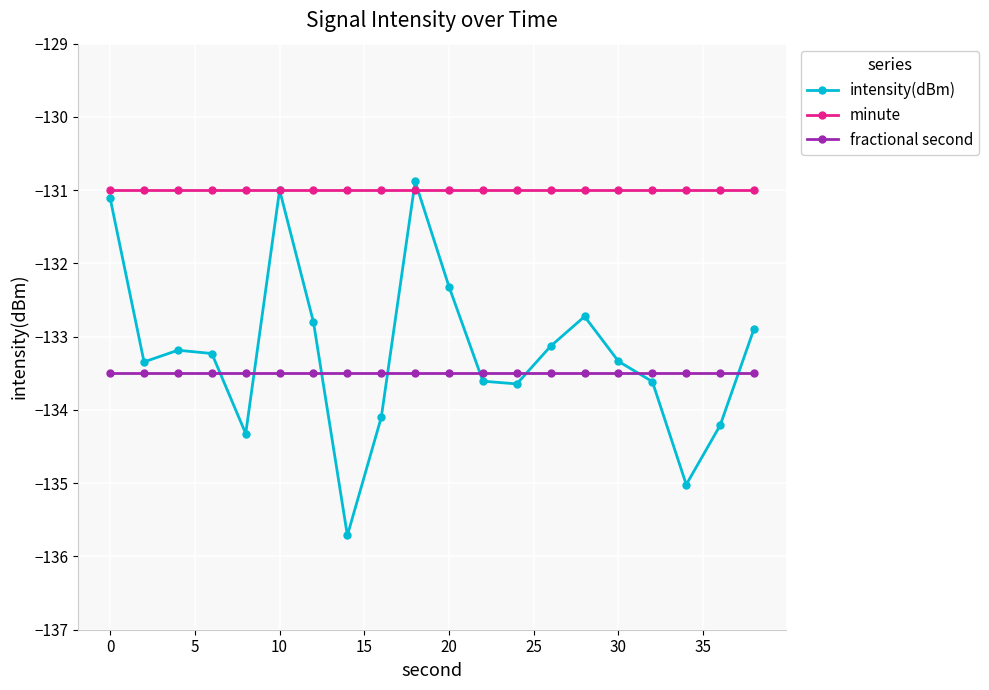

What is the maximum value shown in the chart?

-130.9